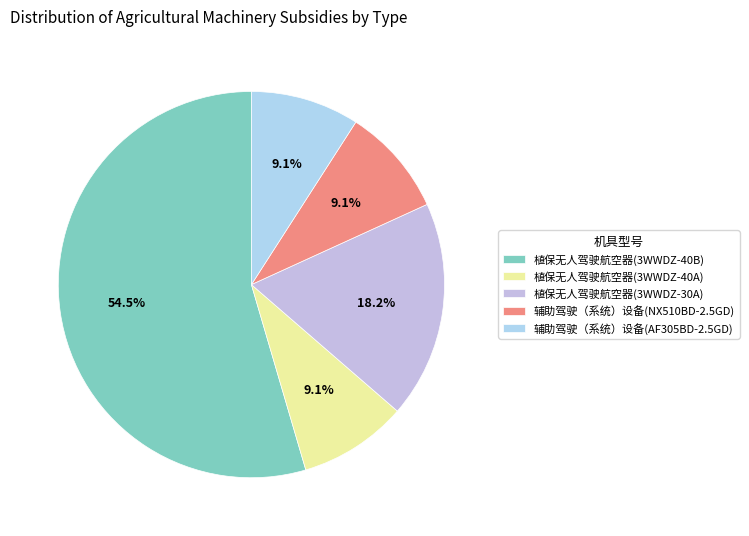

To the nearest percent, what is the average slice percentage?

20%